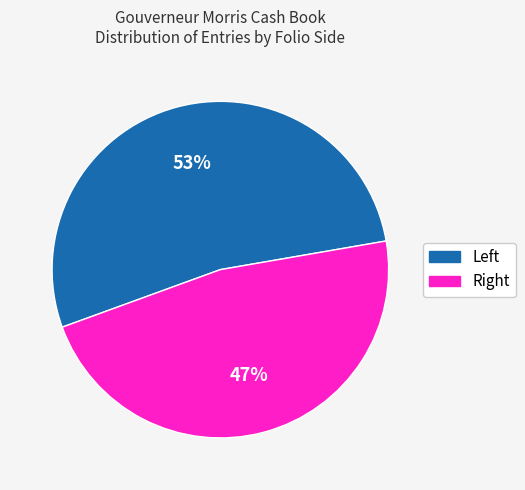

To the nearest percent, what is the difference between the largest and smallest slice percentages?

6%